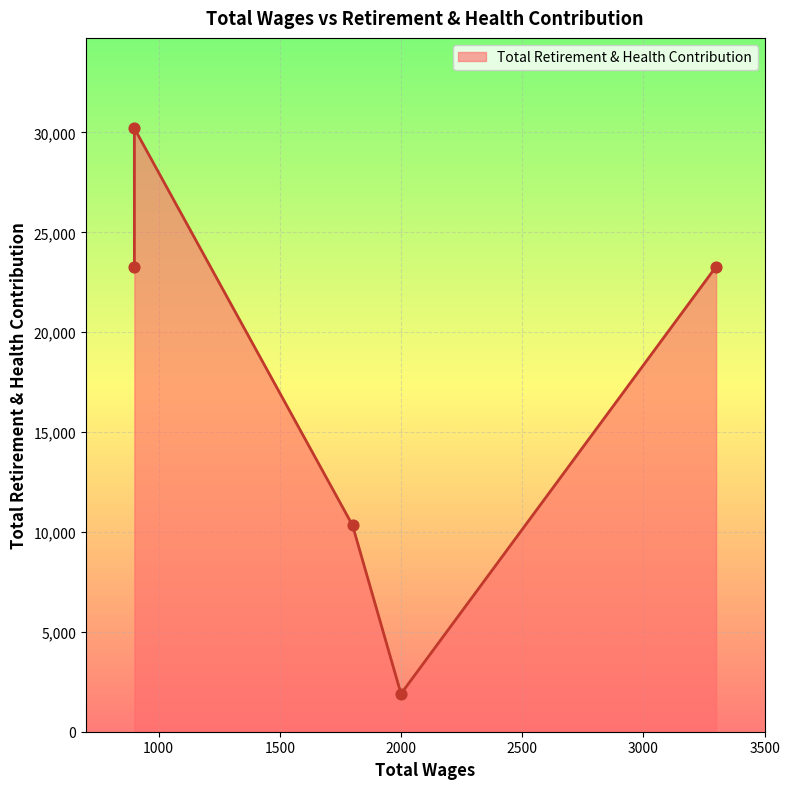

What is the ratio of the value at 2000.0 to the value at 900.0?

0.1